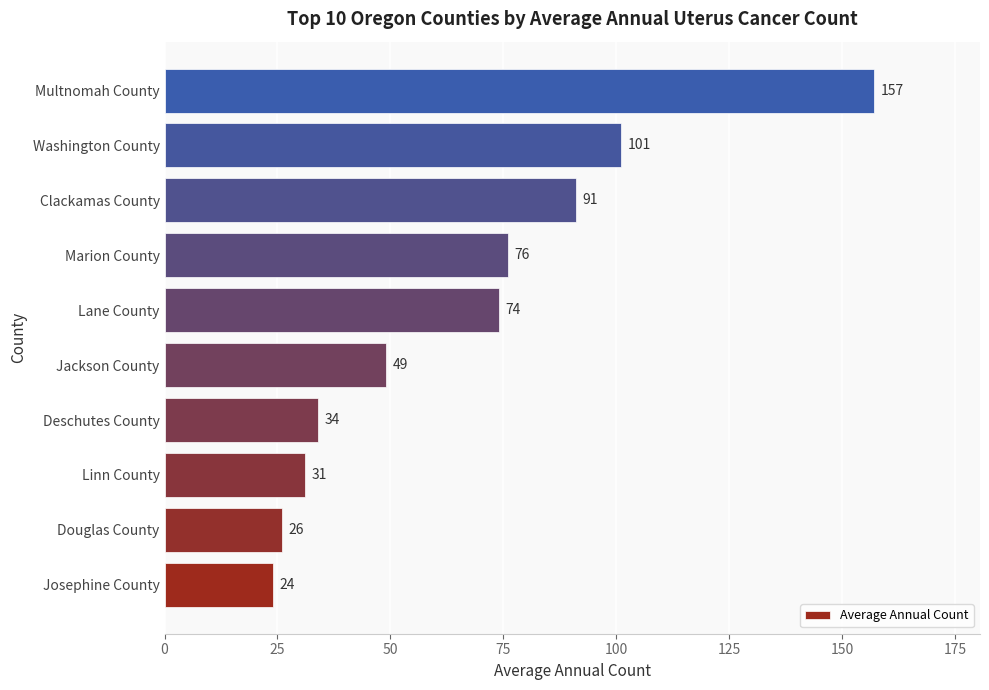

What is the difference between the second highest and minimum values?

77